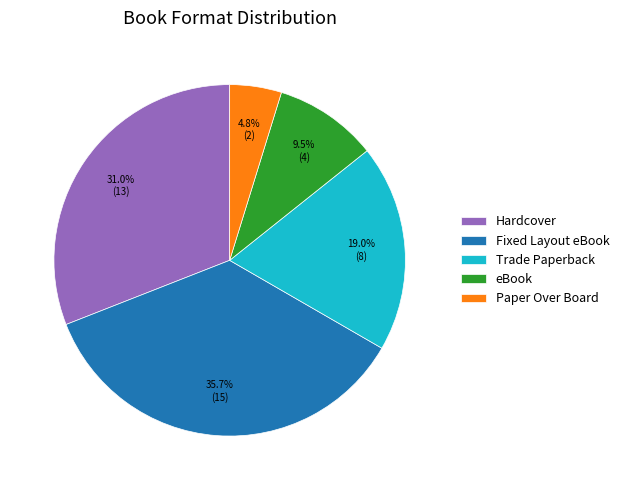

How many segments does this pie chart have?

5